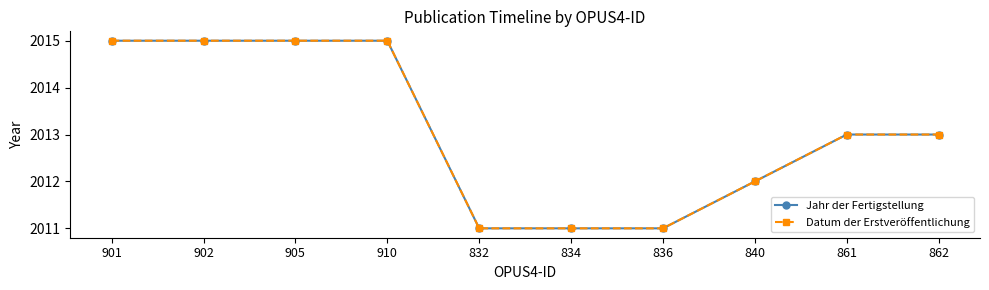

Is it true that Datum der Erstveröffentlichung equals 3314 at 836?

False